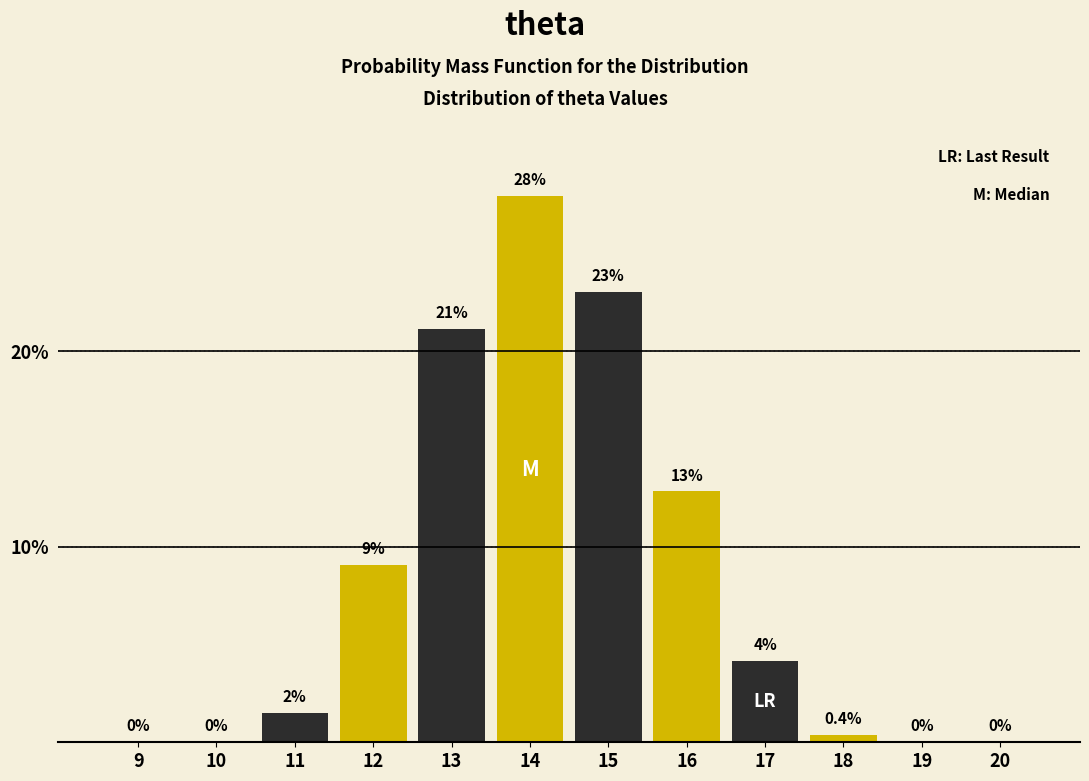

Is it true that the value at 14 is 27.9?

True